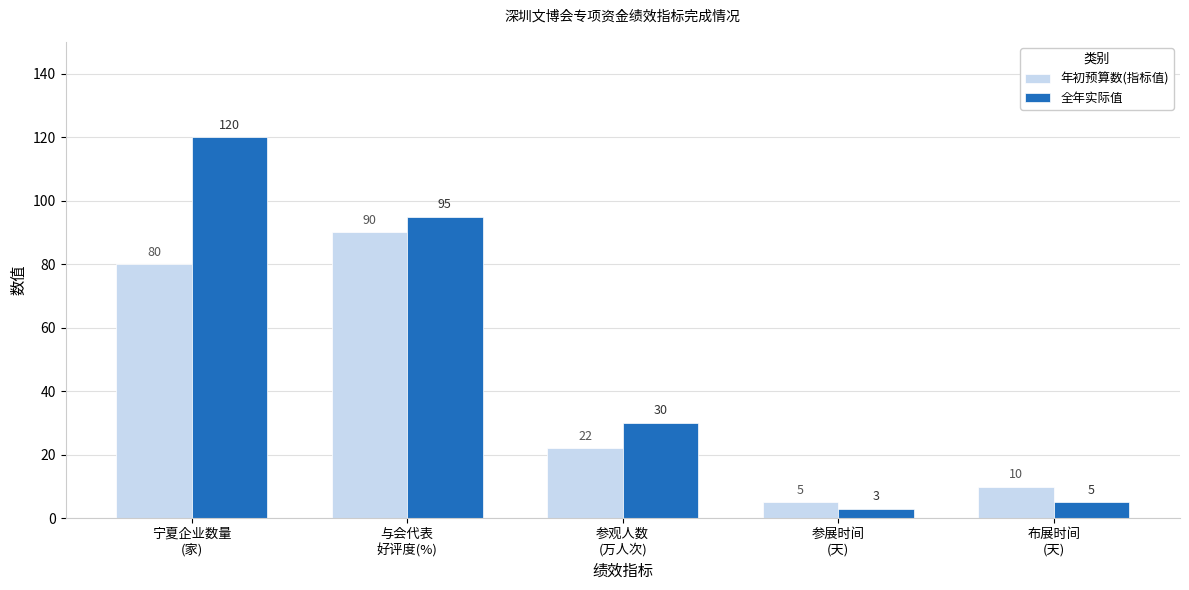

What is the difference between the maximum and second lowest values in the 全年实际值 series?

115